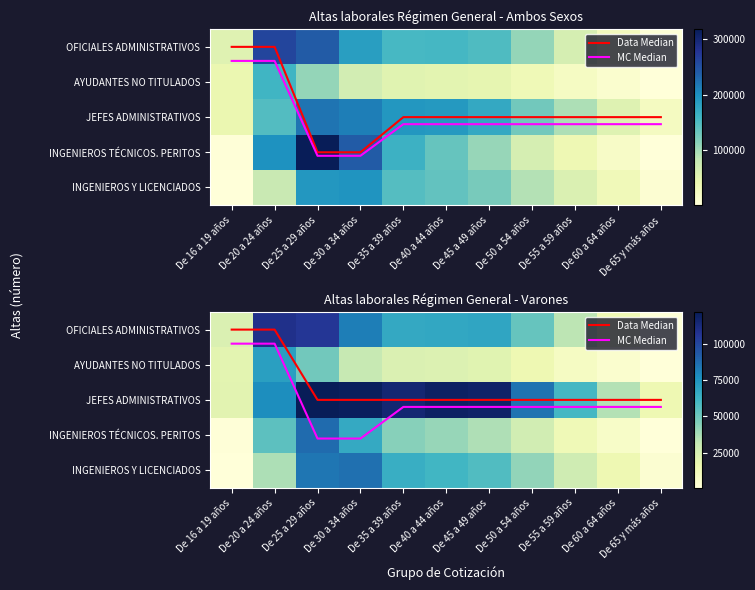

Which has a higher value, De 50 a 54 años or De 25 a 29 años?

De 50 a 54 años